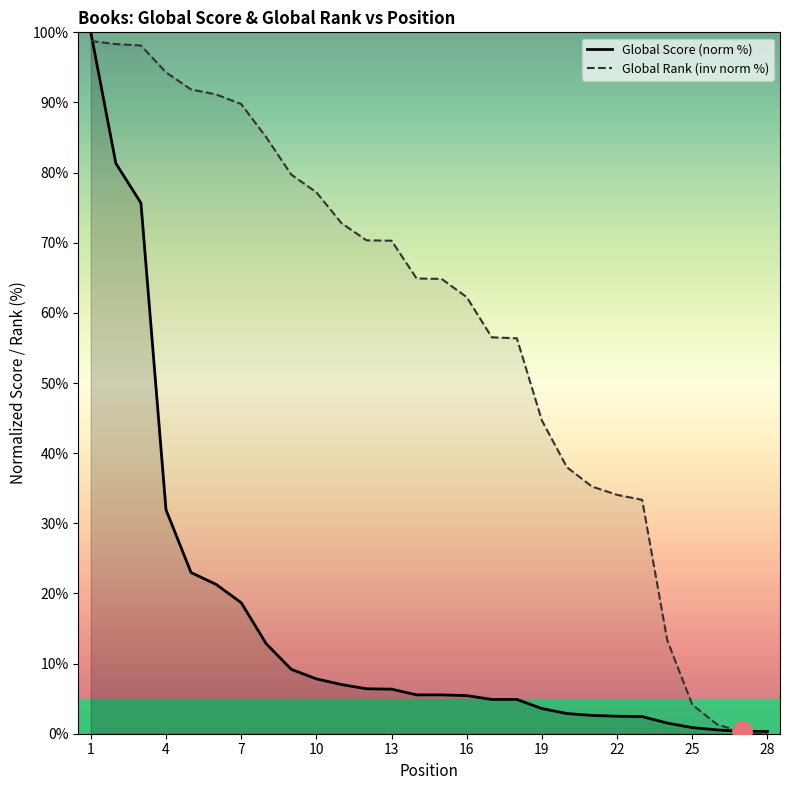

What is the total value across all series at 1?

198.8